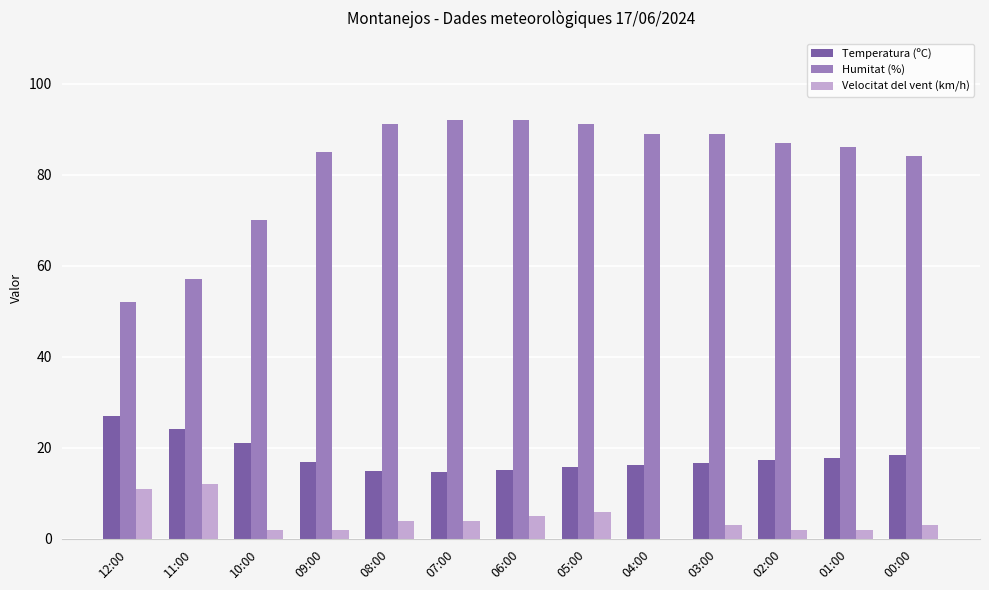

Which series has the largest total across all categories?

Humitat (%)